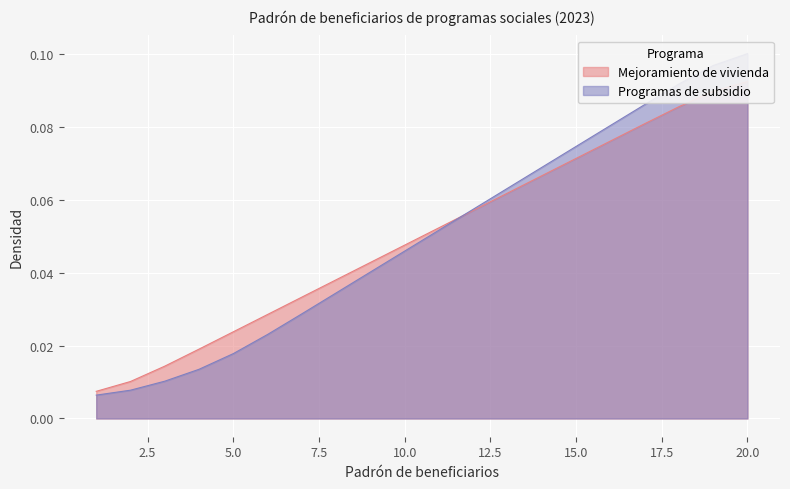

How many series are shown in this chart?

2